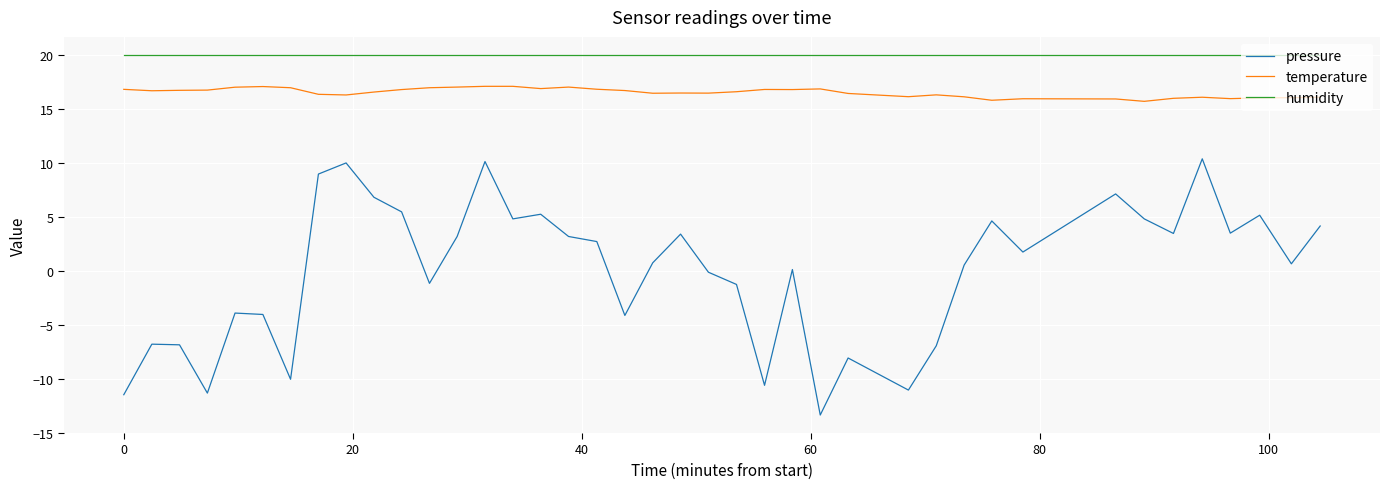

Which series has the largest range (max minus min)?

pressure